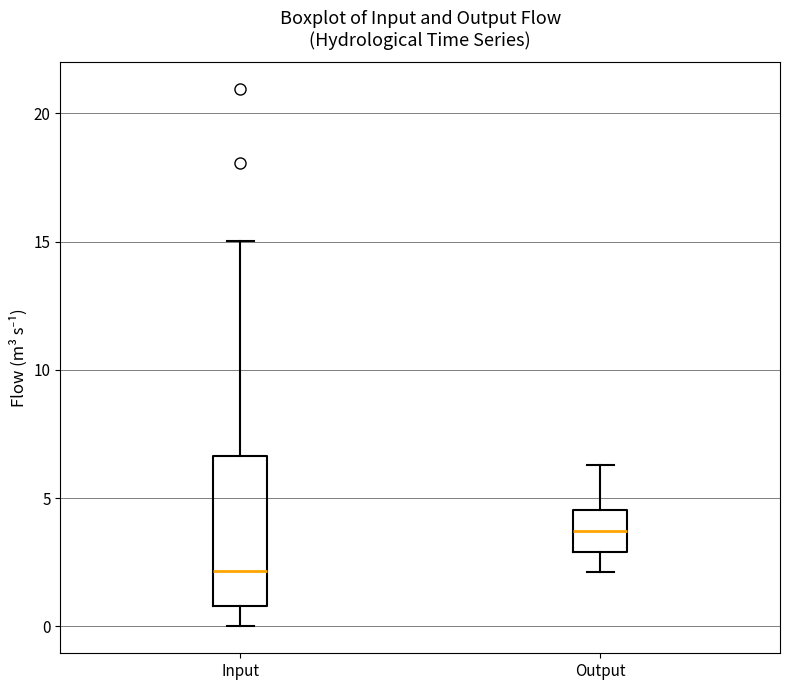

Which box has the lowest median line?

Input